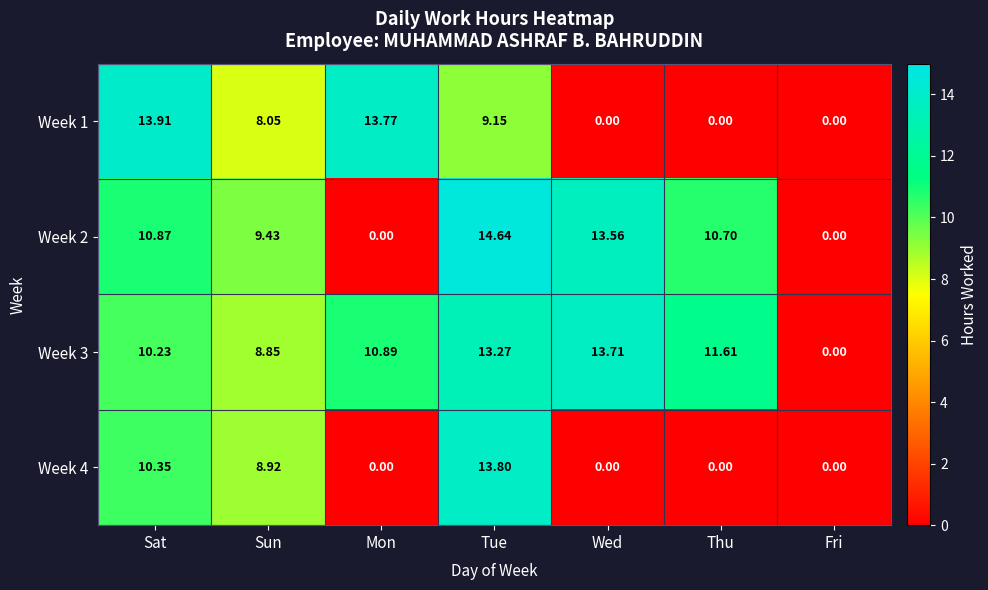

Rank the categories by Week 3 value from lowest to highest.

Fri, Sun, Sat, Mon, Thu, Tue, Wed